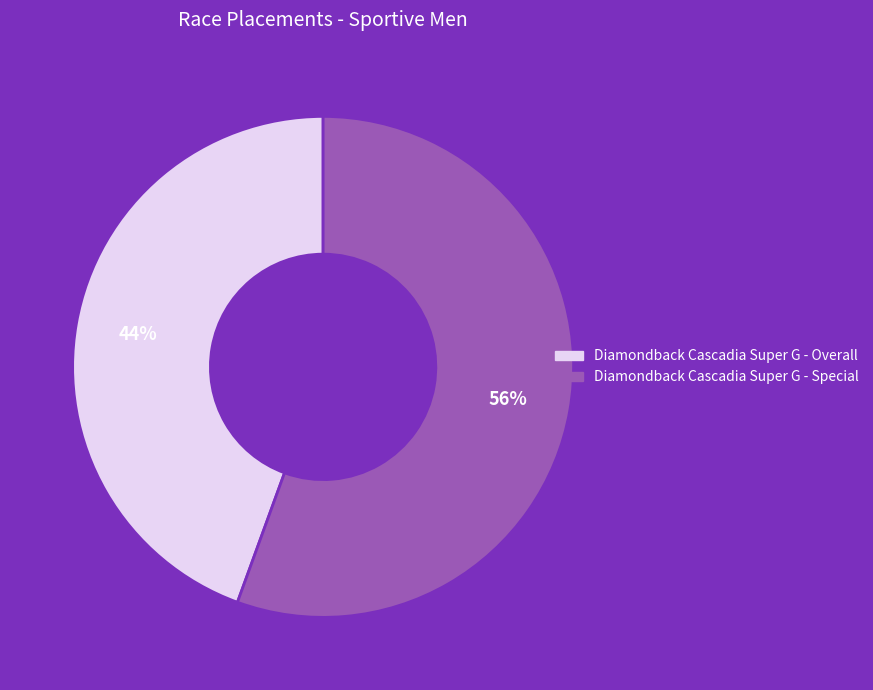

Is the sum of Diamondback Cascadia Super G - Special and Diamondback Cascadia Super G - Overall greater than half?

Yes